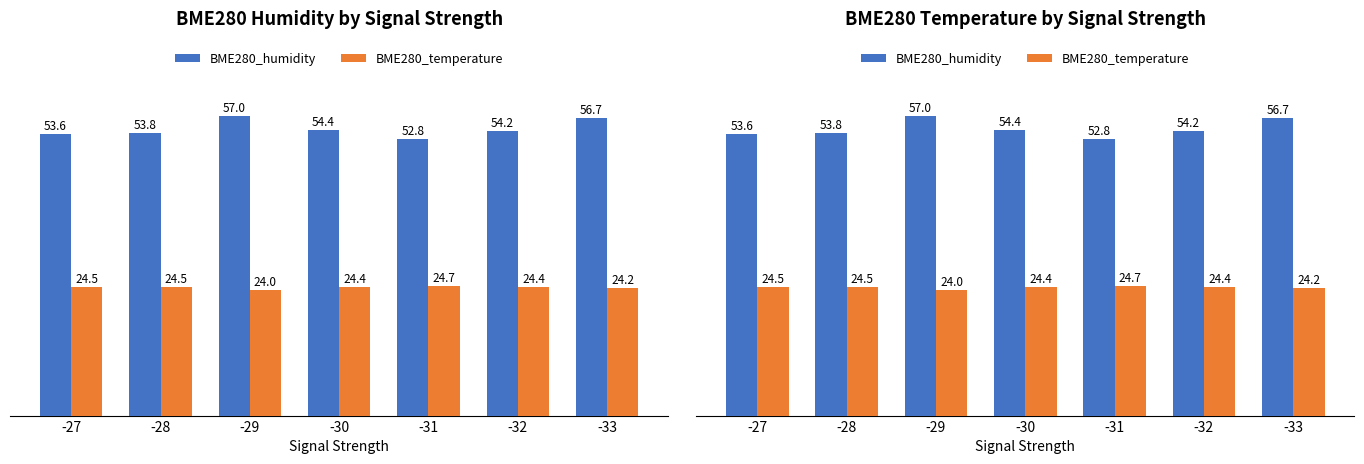

Which series has the largest range (max minus min)?

BME280_humidity